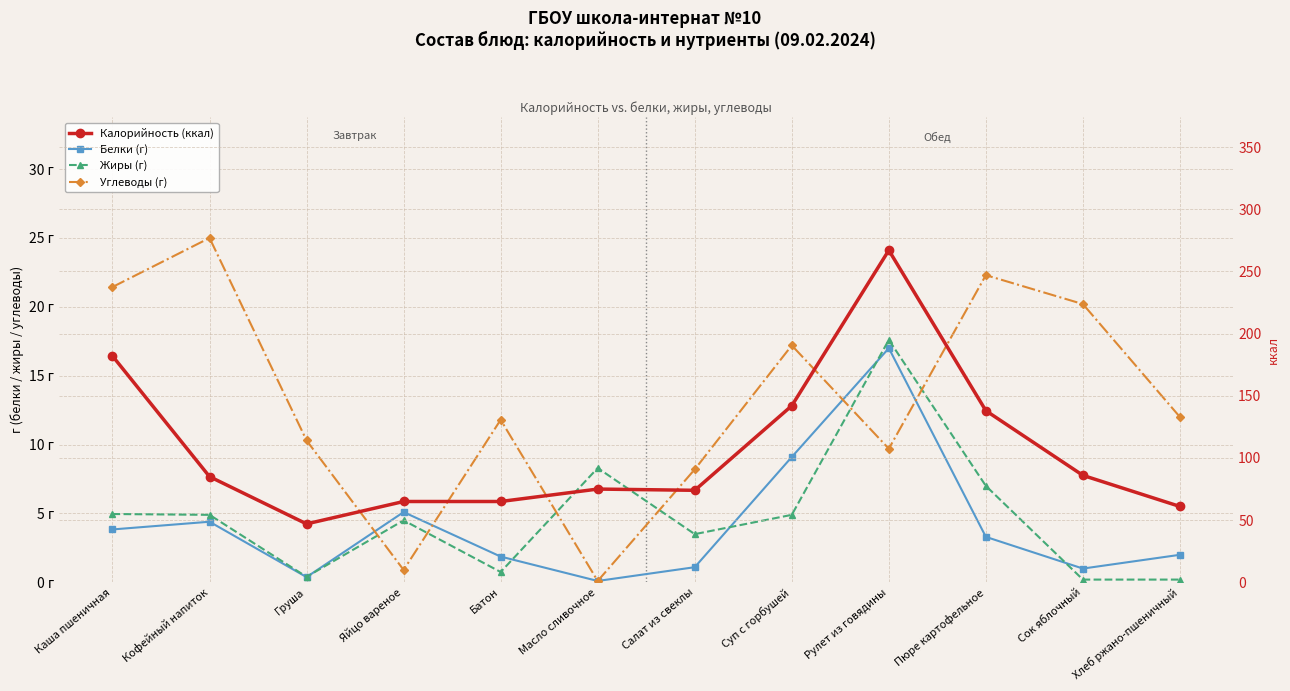

Rank the categories by Углеводы (г) value from highest to lowest.

Кофейный напиток, Пюре картофельное, Каша пшеничная, Сок яблочный, Суп с горбушей, Хлеб ржано-пшеничный, Батон, Груша, Рулет из говядины, Салат из свеклы, Яйцо вареное, Масло сливочное